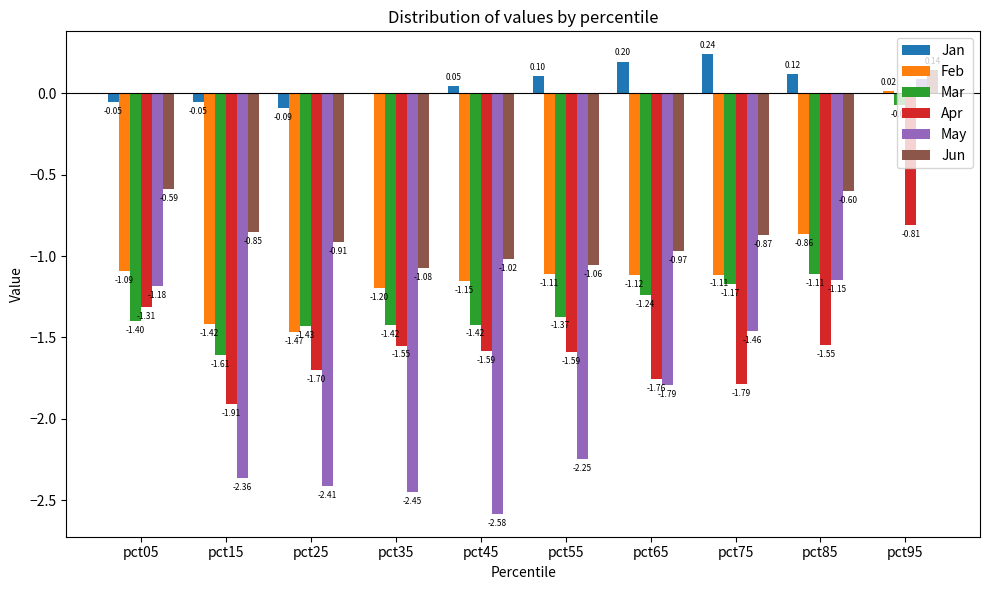

How many groups of bars are there?

10